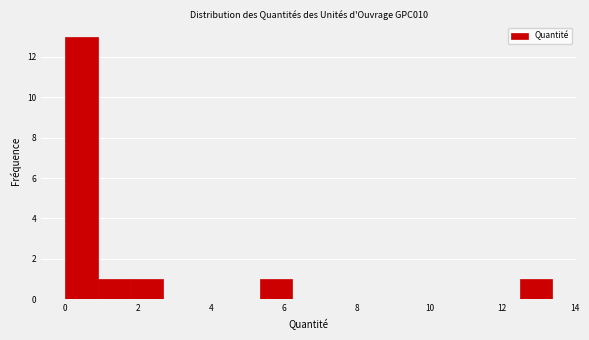

Reading left to right, list every bar in this chart as the range it spans on the x-axis followed by its height. Neither the bar edges nor the heights are printed on the chart, so give them approximately, as read against the axes.

0.0 to 1.0: 13
1.0 to 1.8: 1
1.8 to 2.6: 1
2.6 to 3.6: 0
3.6 to 4.4: 0
4.4 to 5.4: 0
5.4 to 6.2: 1
6.2 to 7.2: 0
7.2 to 8.0: 0
8.0 to 9.0: 0
9.0 to 9.8: 0
9.8 to 10.6: 0
10.6 to 11.6: 0
11.6 to 12.4: 0
12.4 to 13.4: 1